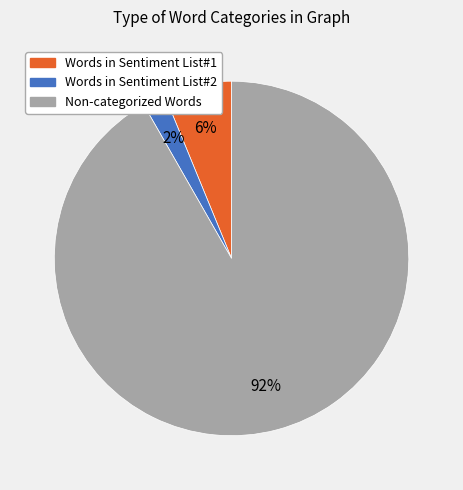

Which has a higher value, Non-categorized Words or Words in Sentiment List#2?

Non-categorized Words